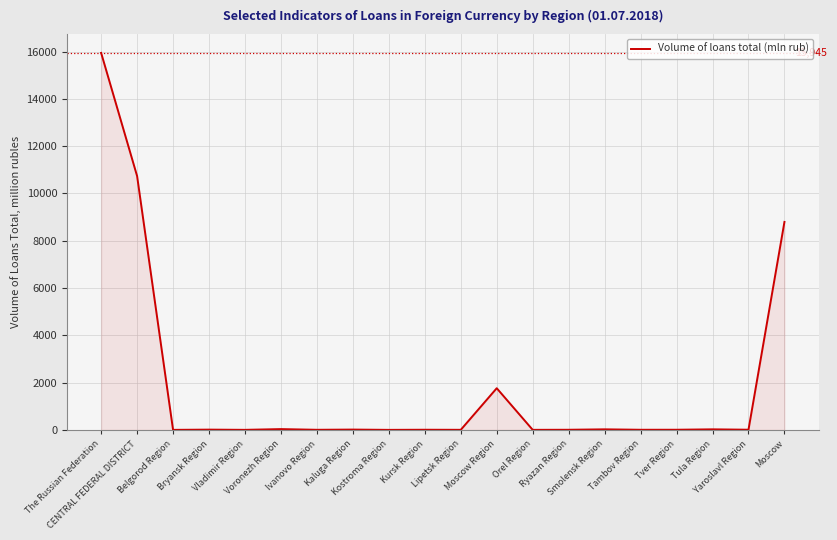

What is the change in value from Tver Region to Yaroslavl Region?

+1